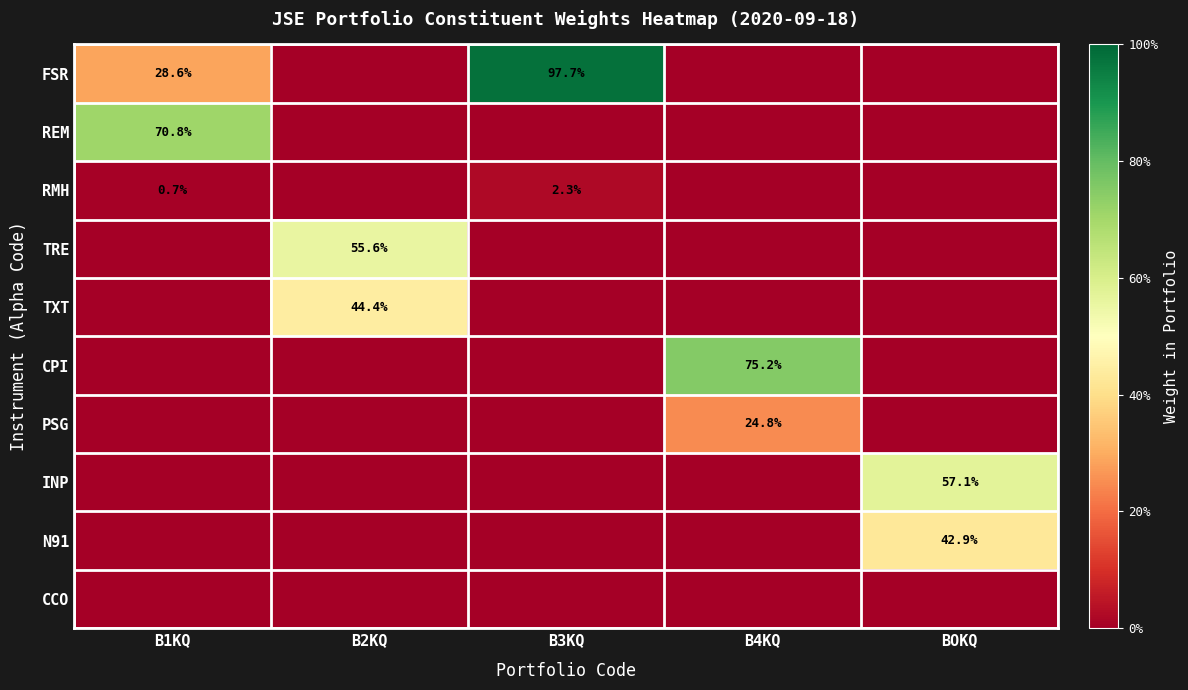

Between B1KQ and B3KQ, which is larger?

B3KQ